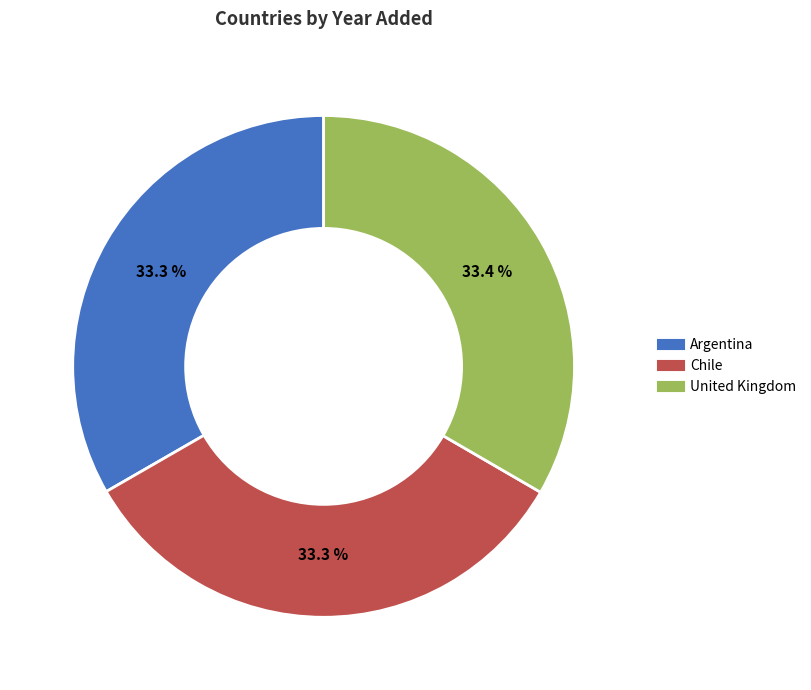

Approximately how many times larger is the value at Argentina compared to United Kingdom?

1.0